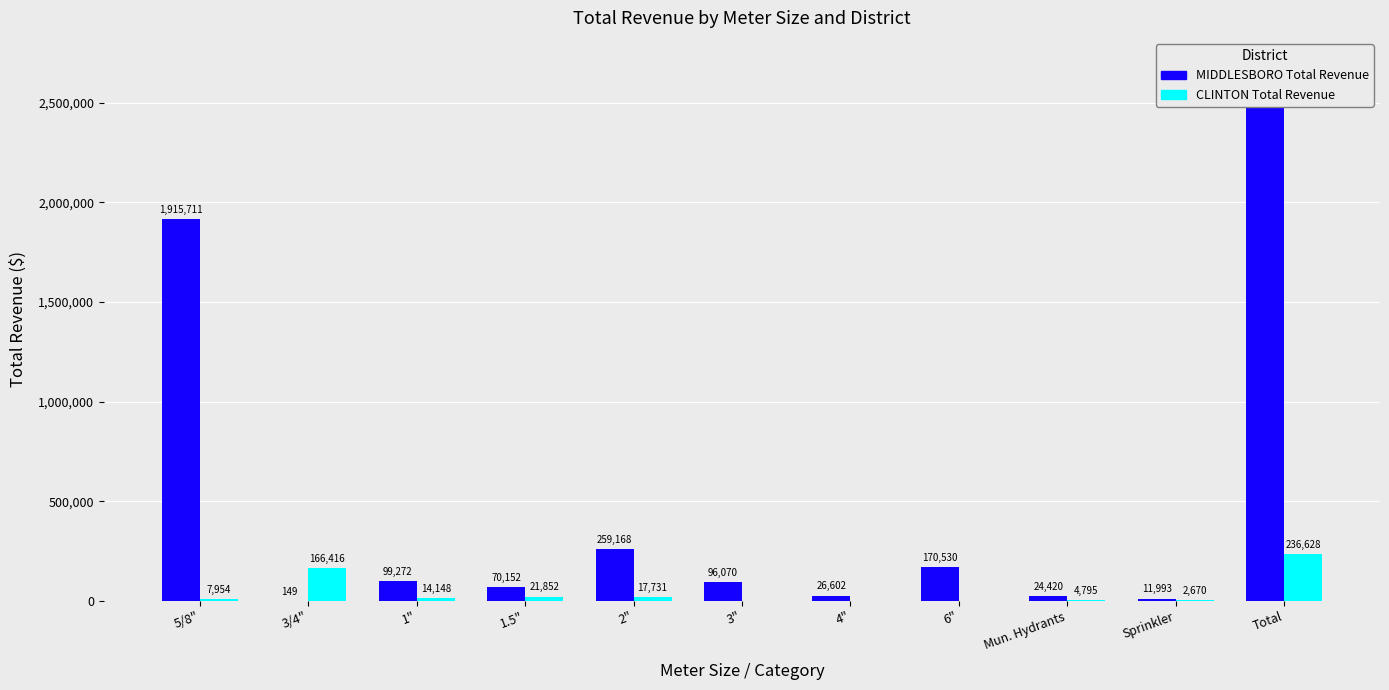

What is the difference between the maximum and minimum values in the MIDDLESBORO Total Revenue series?

2690533.8